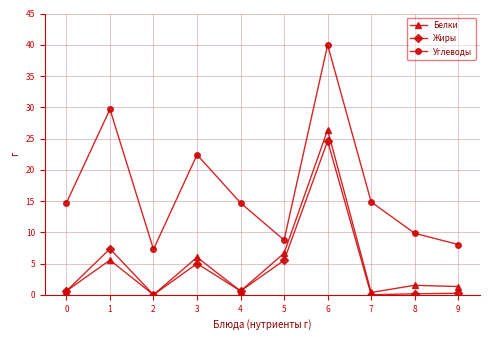

Does the chart display data point markers on the line(s)?

Yes